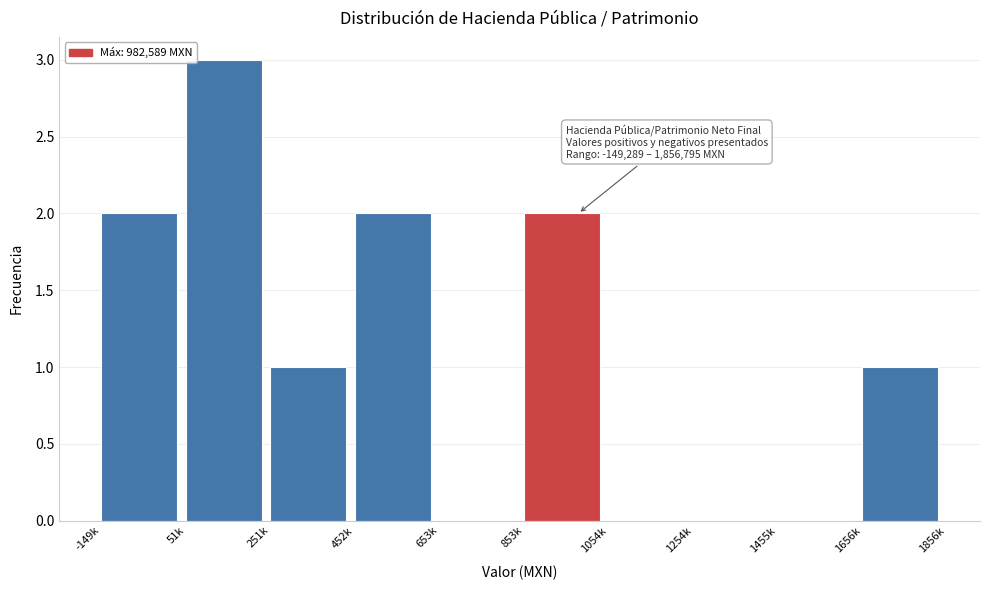

Reading left to right, list all the values displayed in this chart.

-149k=2	51k=3	251k=1	452k=2	653k=0	853k=2	1054k=0	1254k=0	1455k=0	1656k=1